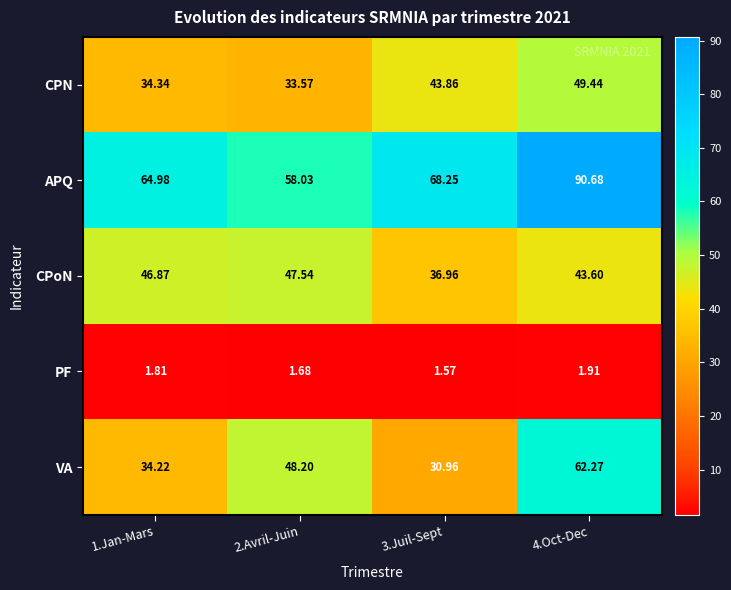

Between 1.Jan-Mars and 2.Avril-Juin, which series saw the biggest shift?

VA